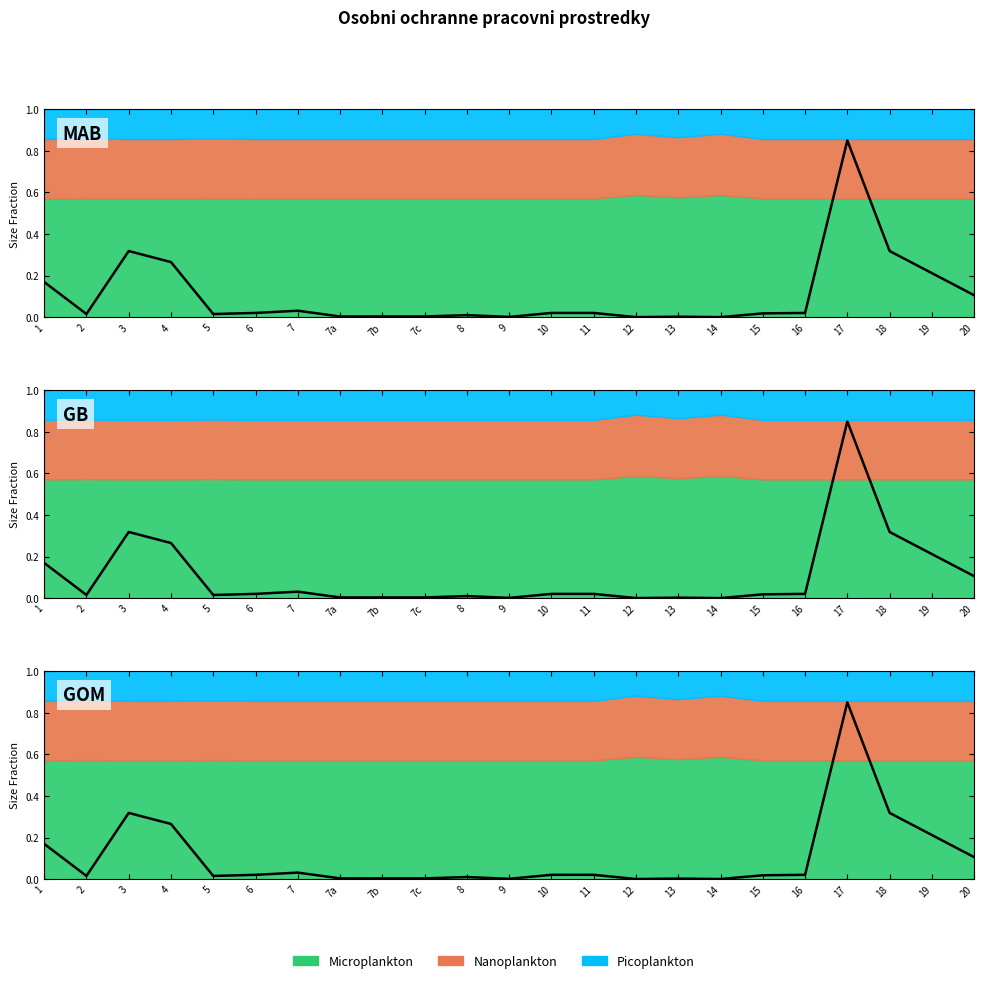

True or false: Micro (bottom) has more than 0 points higher than both neighbors.

True